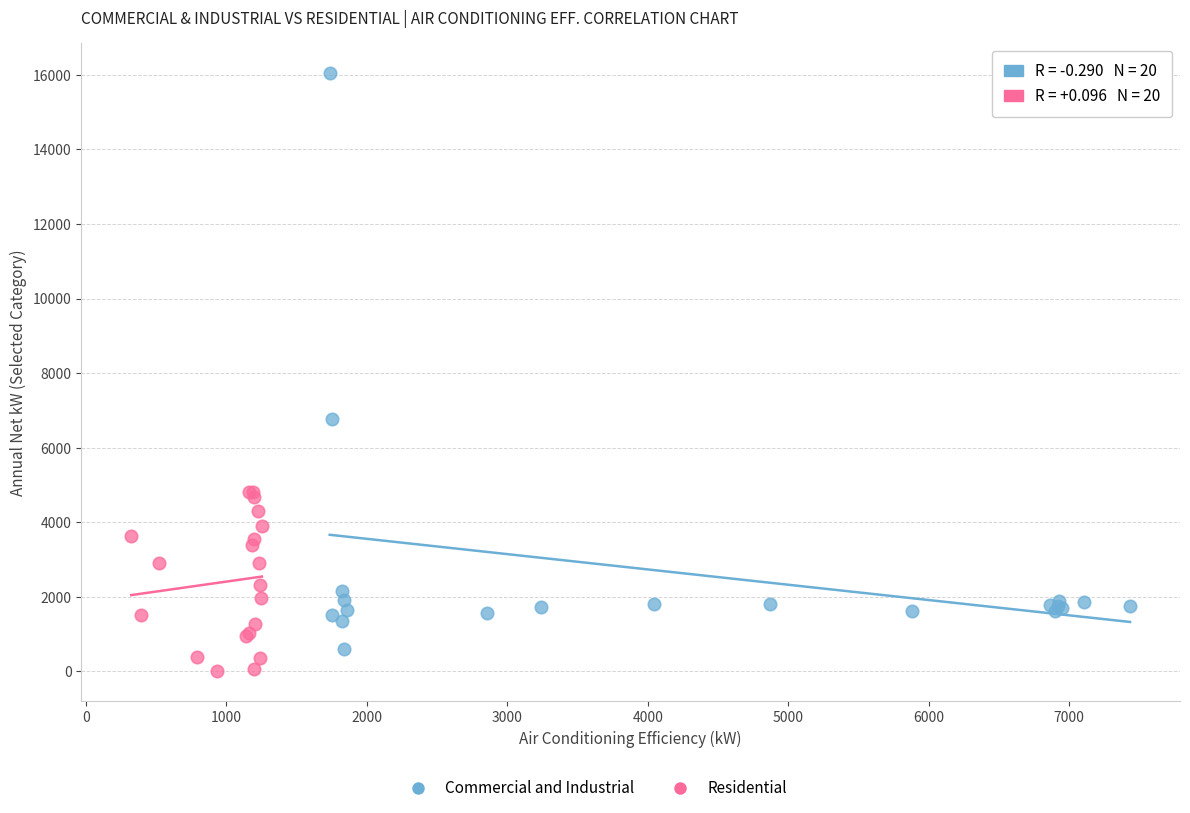

Which series has the largest Y range (max minus min)?

Commercial and Industrial